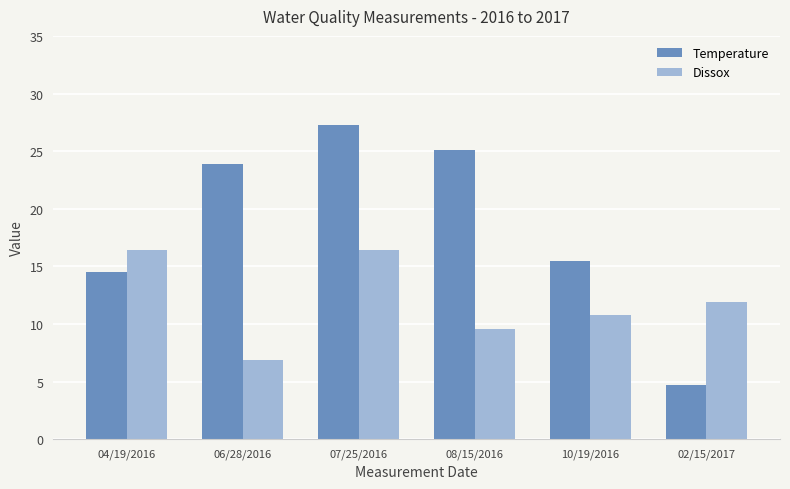

Which label corresponds to the largest value in the chart?

07/25/2016